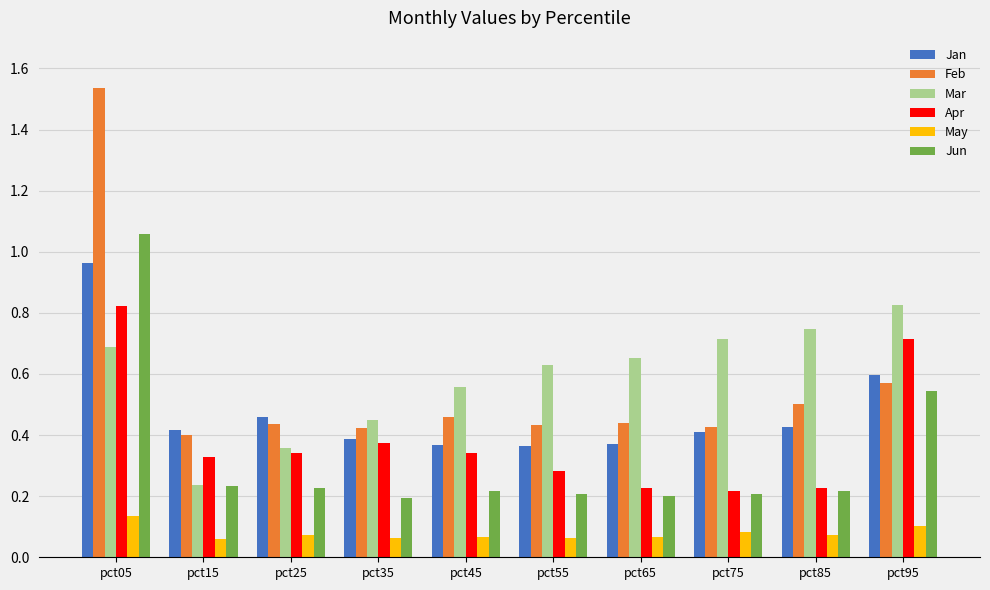

The value of Apr at pct75 is 0.4. True or false?

False